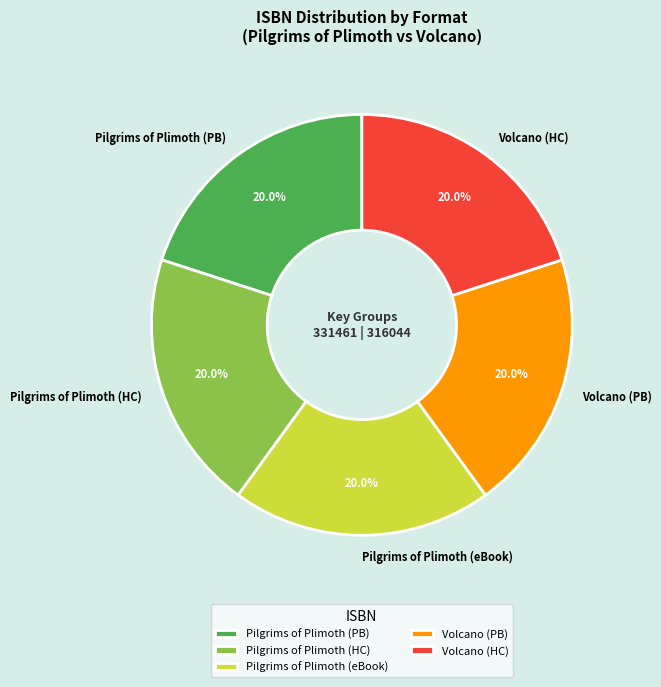

What is the ratio of the value at Pilgrims of Plimoth (eBook) to the value at Pilgrims of Plimoth (PB)?

1.0